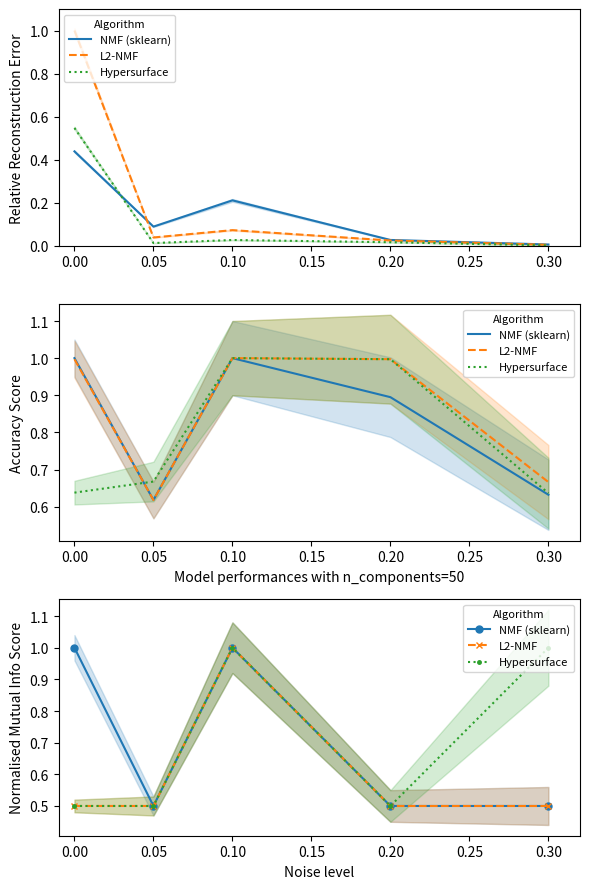

True or false: Hypersurface and L2-NMF cross at least once.

False